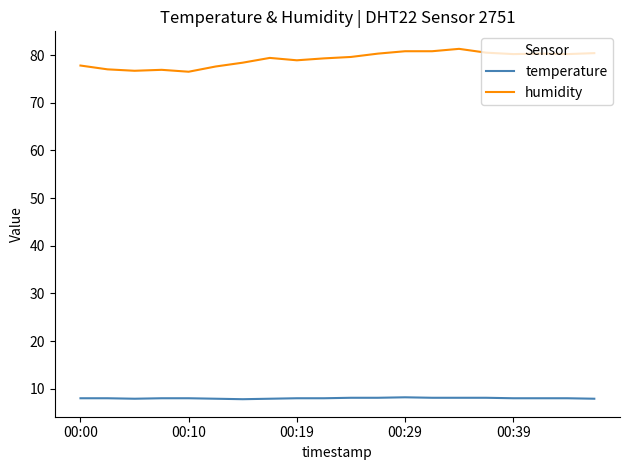

Which series has the largest range (max minus min)?

humidity